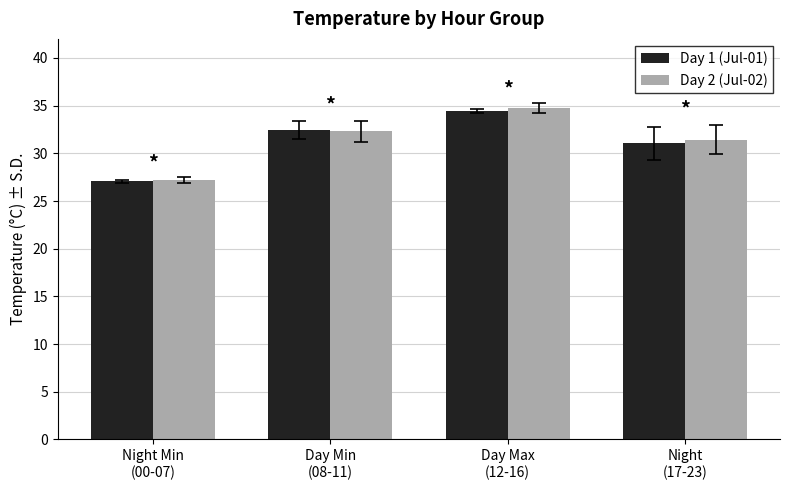

What is the sum of all Day 2 (Jul-02) values?

125.7